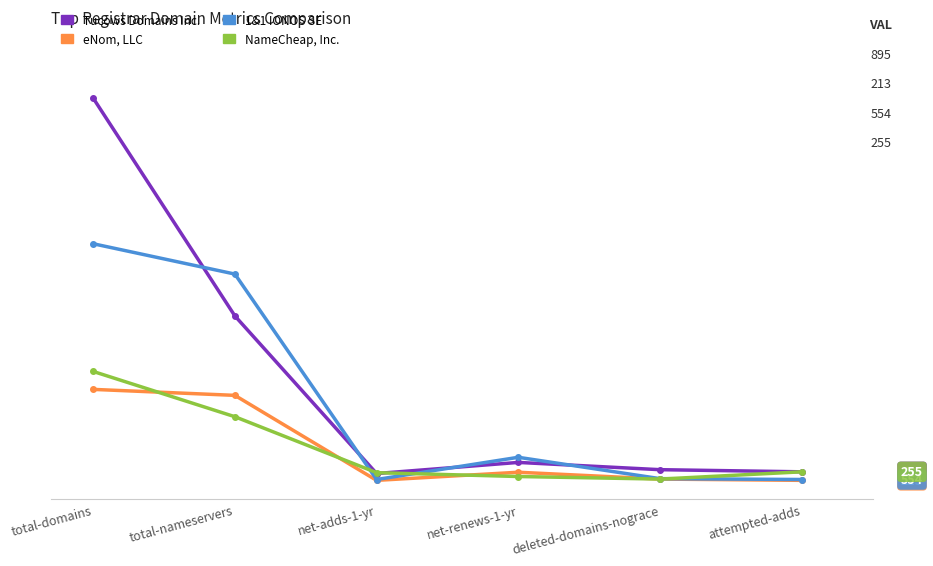

True or false: eNom, LLC has a value of 72 at net-adds-1-yr.

False